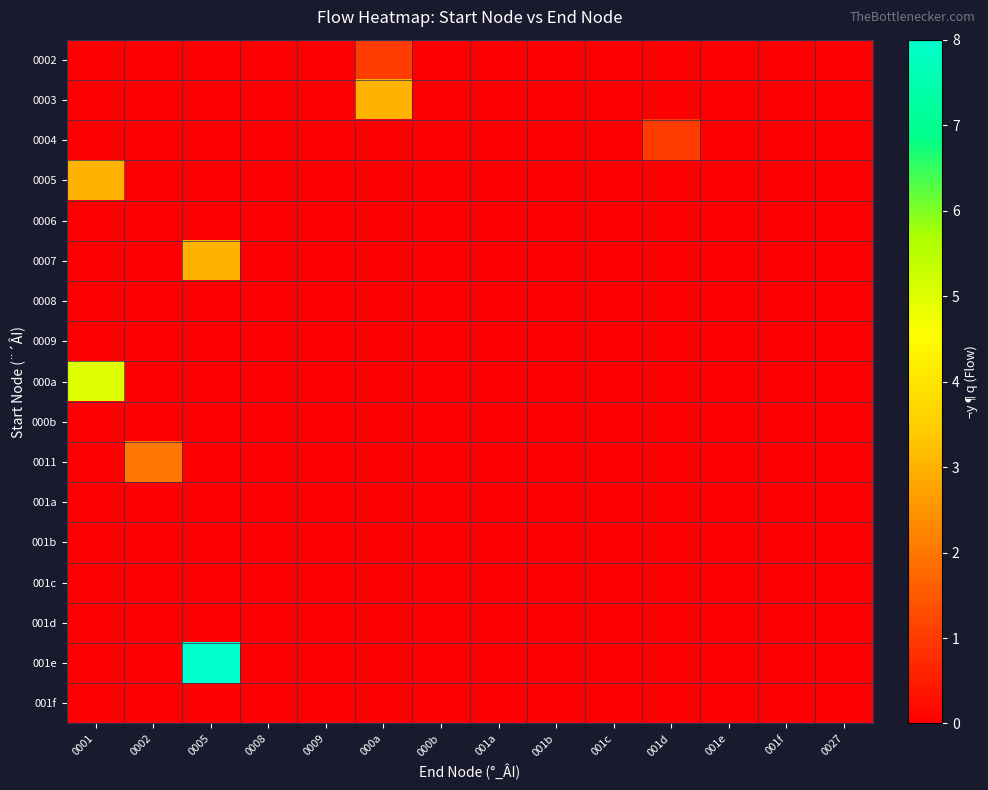

What is the greatest value displayed?

8